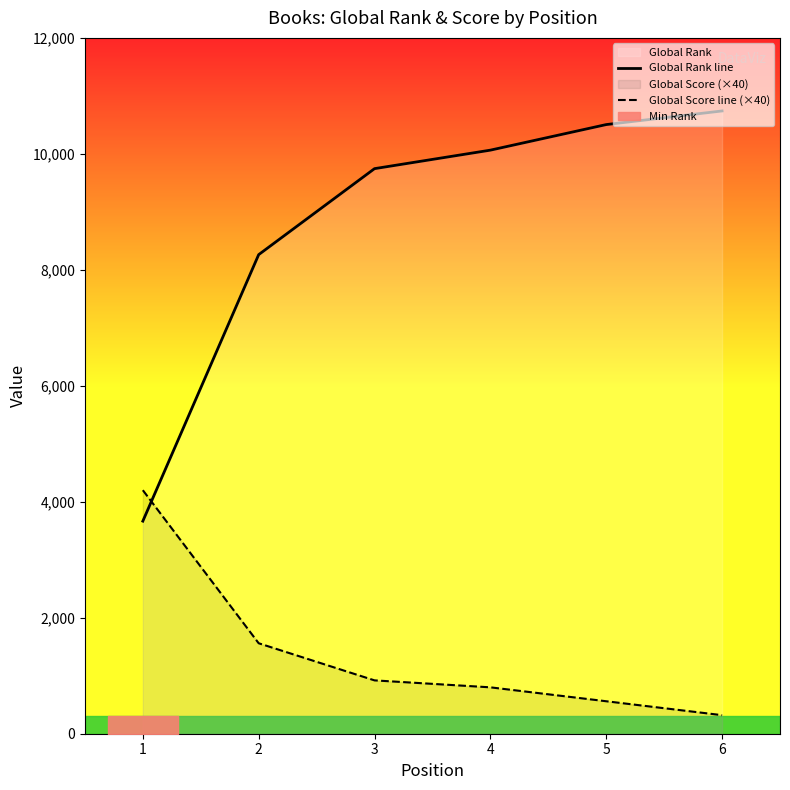

The value of Global Score line (×40) at 6 is 320. True or false?

True